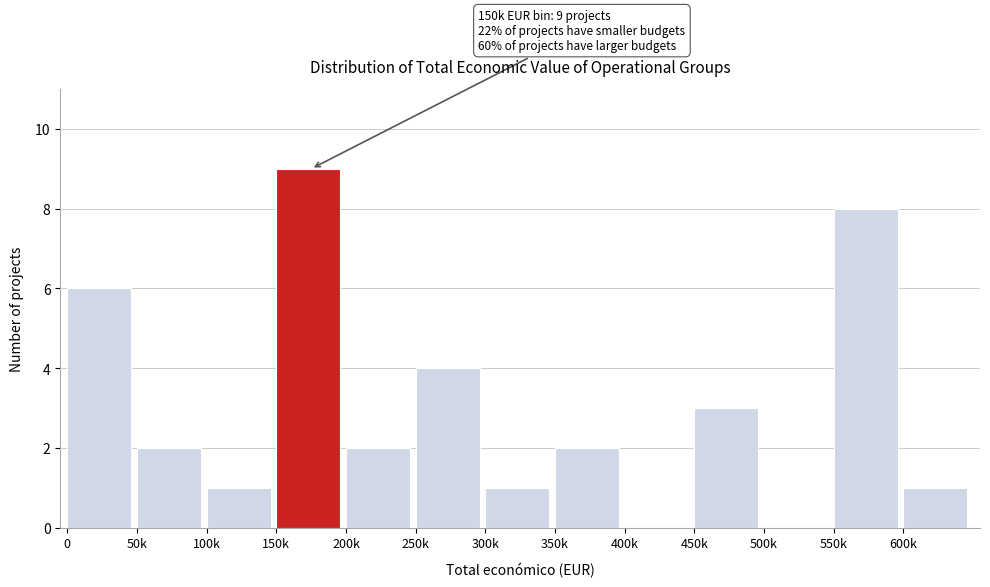

Reading left to right, what are all the values shown in this chart?

0=6	50k=2	100k=1	150k=9	200k=2	250k=4	300k=1	350k=2	400k=0	450k=3	500k=0	550k=8	600k=1